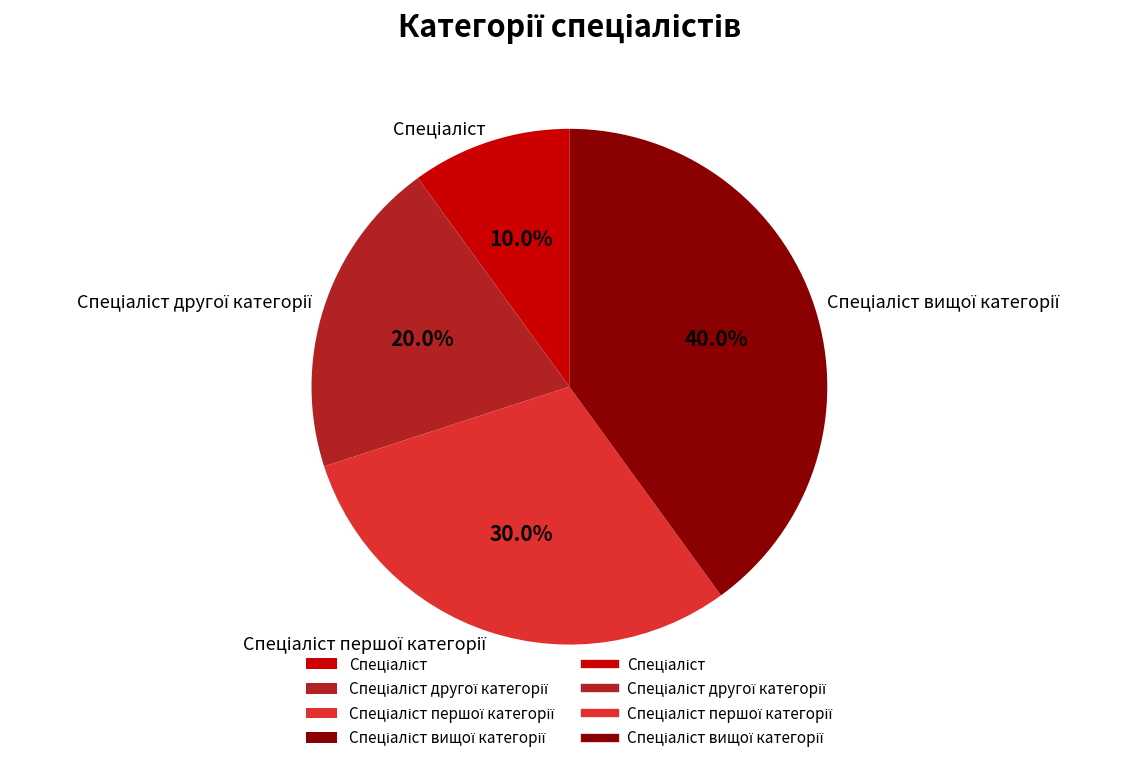

Does any single category account for the majority?

No